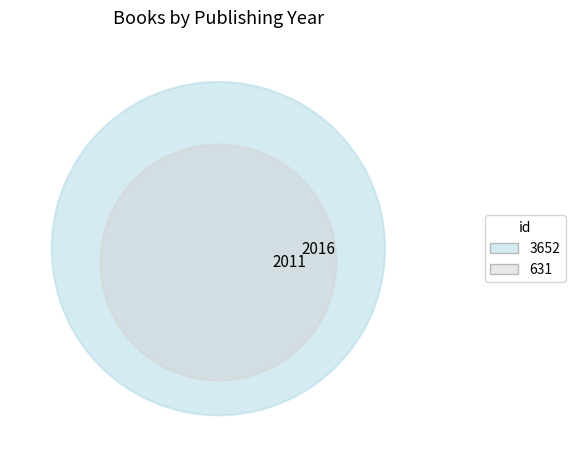

How many slices are in this pie chart?

2